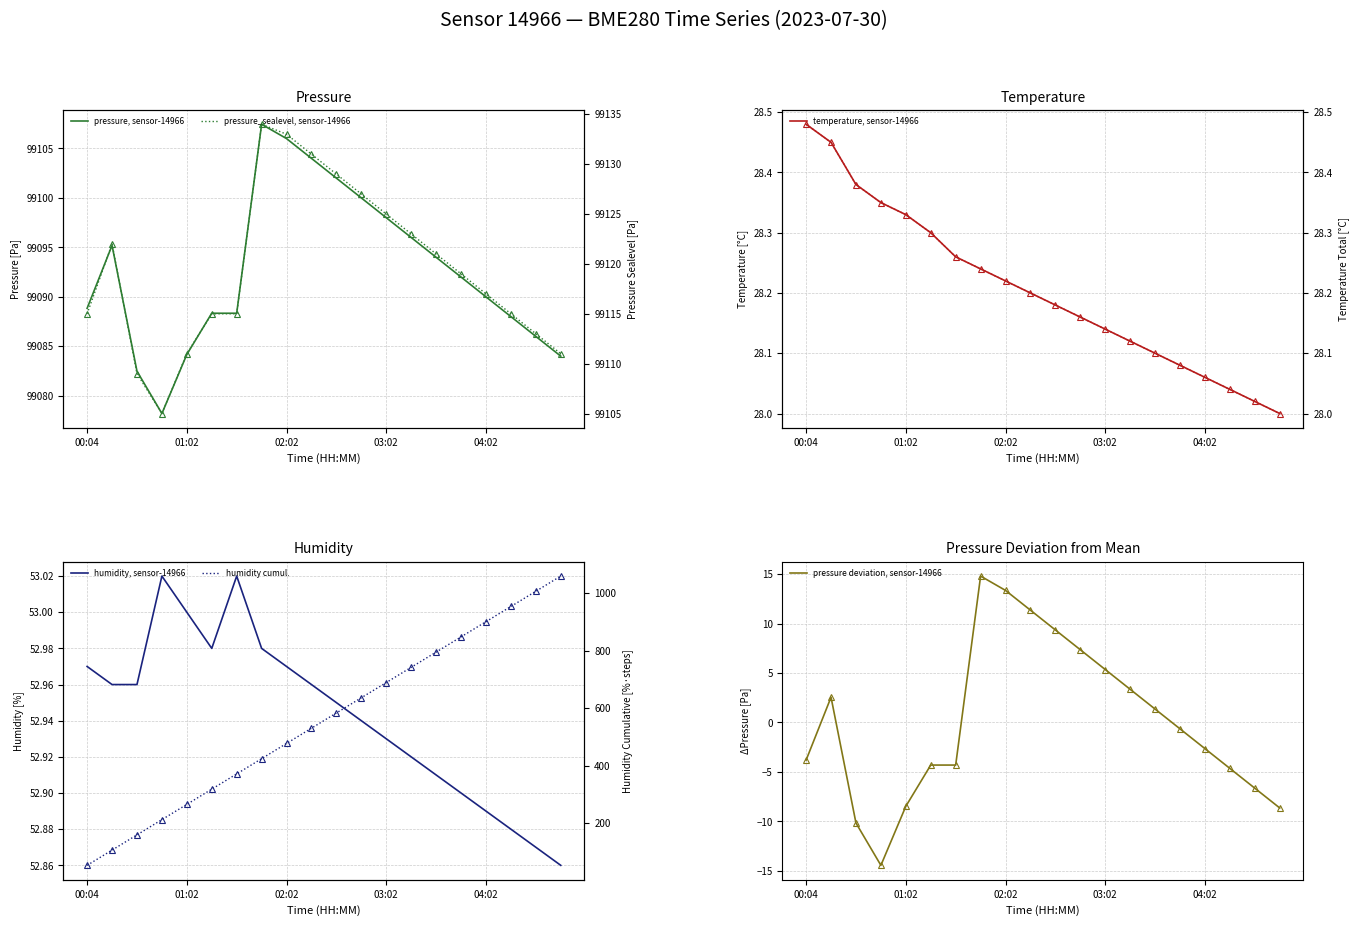

Which has a higher value, 04:17 or 03:32?

03:32